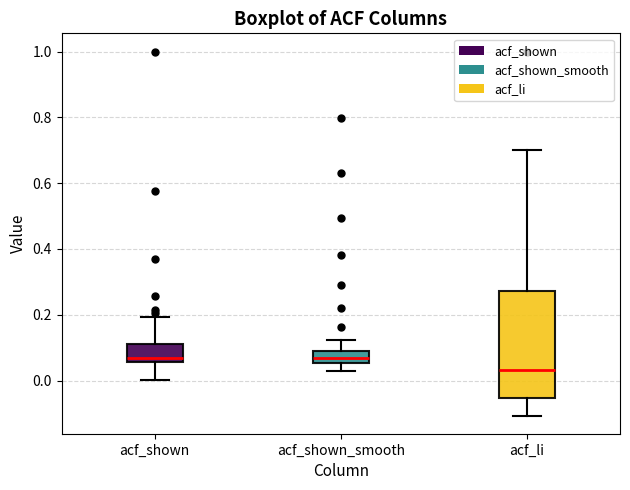

Comparing the boxes themselves (not the whiskers), which one is the tallest?

acf_li